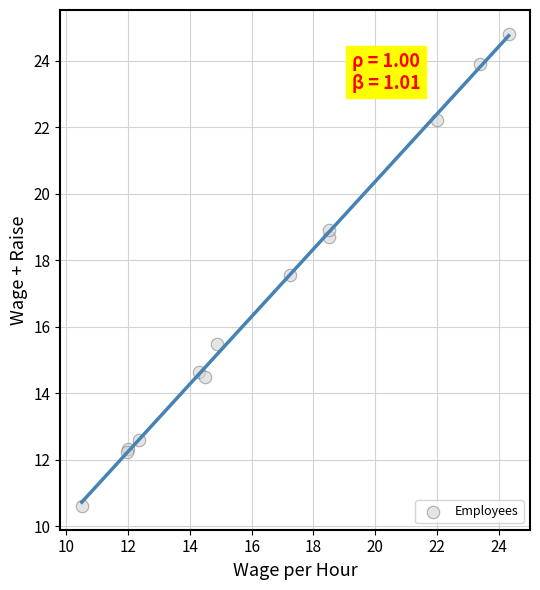

What Y value in the scatter plot is closest to 17?

17.6